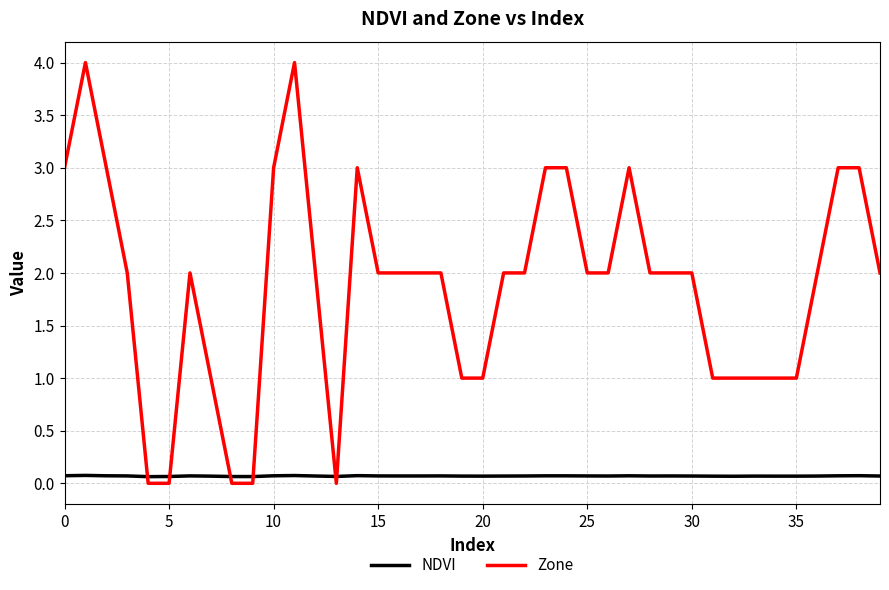

How many times do Zone and NDVI cross each other?

6